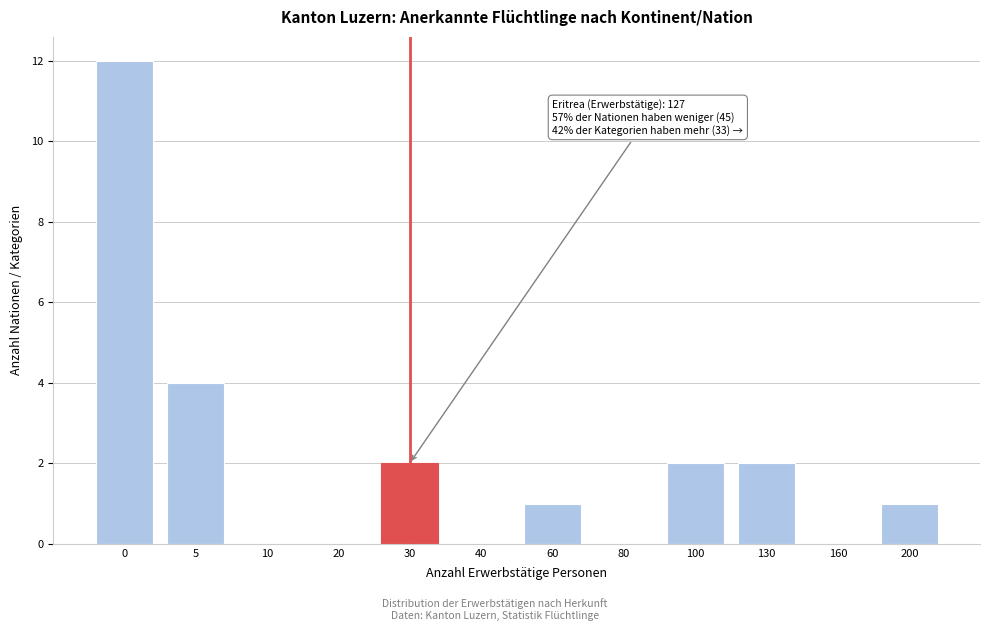

Reading right to left, transcribe all the data shown in this chart.

200=1	160=0	130=2	100=2	80=0	60=1	40=0	30=2	20=0	10=0	5=4	0=12